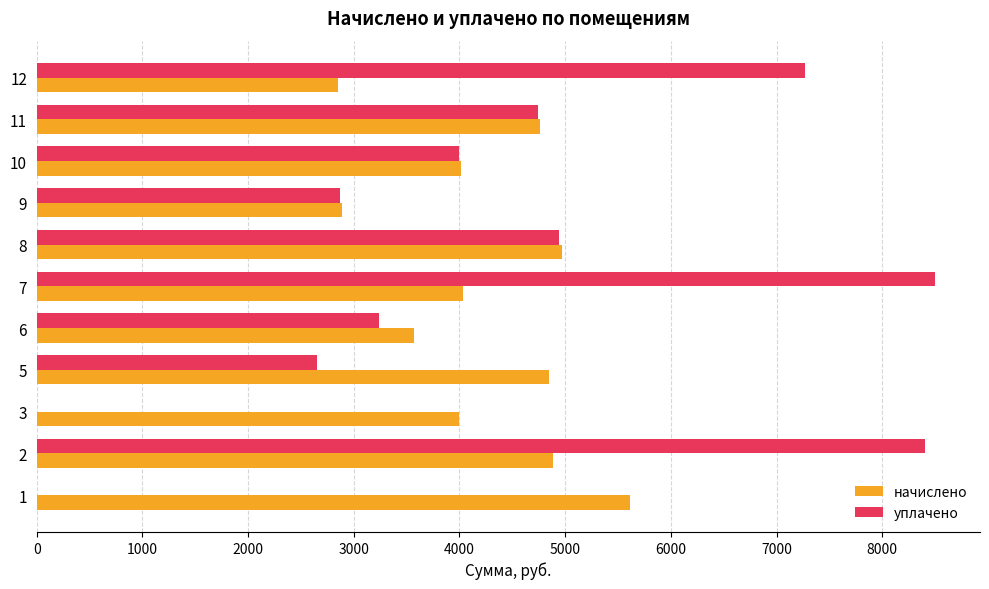

How many values in the уплачено series exceed 3997?

6